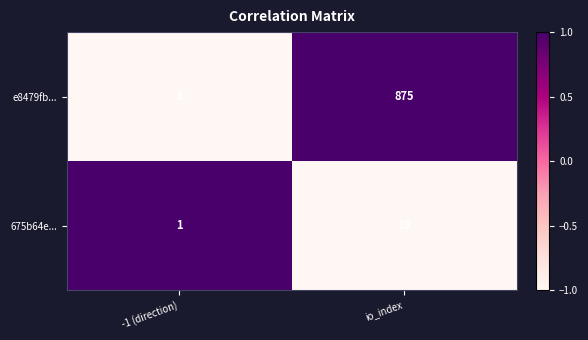

Reading right to left, transcribe all the data shown in this chart.

e8479fb...: io_index=875	-1 (direction)=-1
675b64e...: io_index=19	-1 (direction)=1